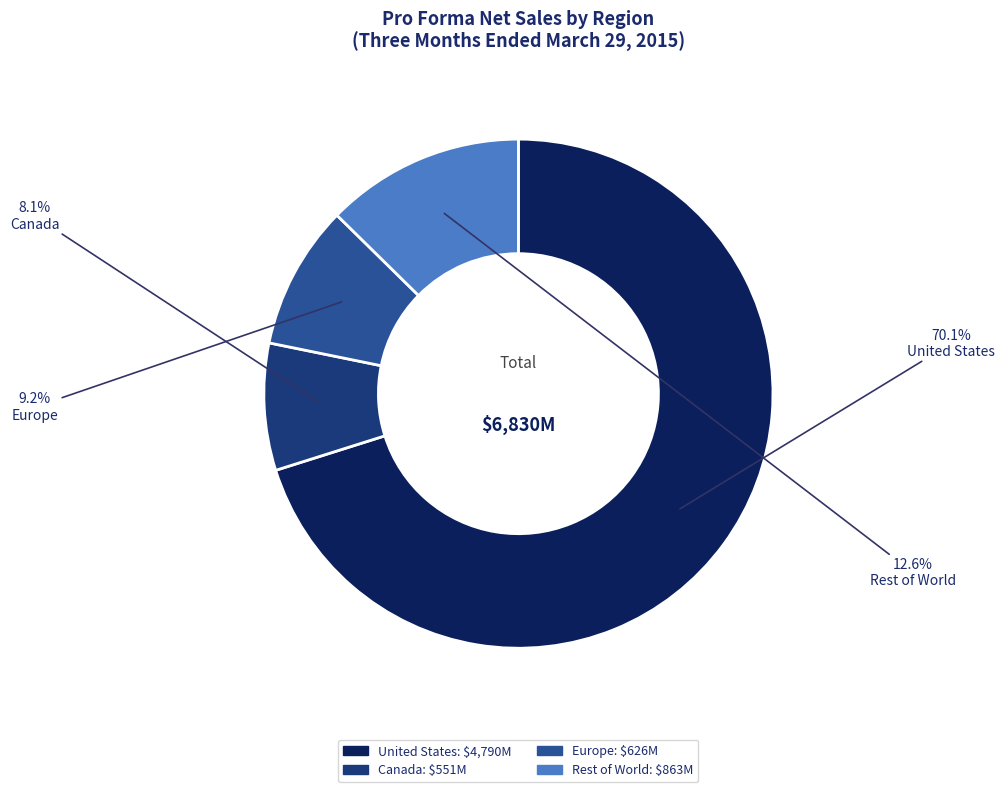

Which slice is the largest?

United States